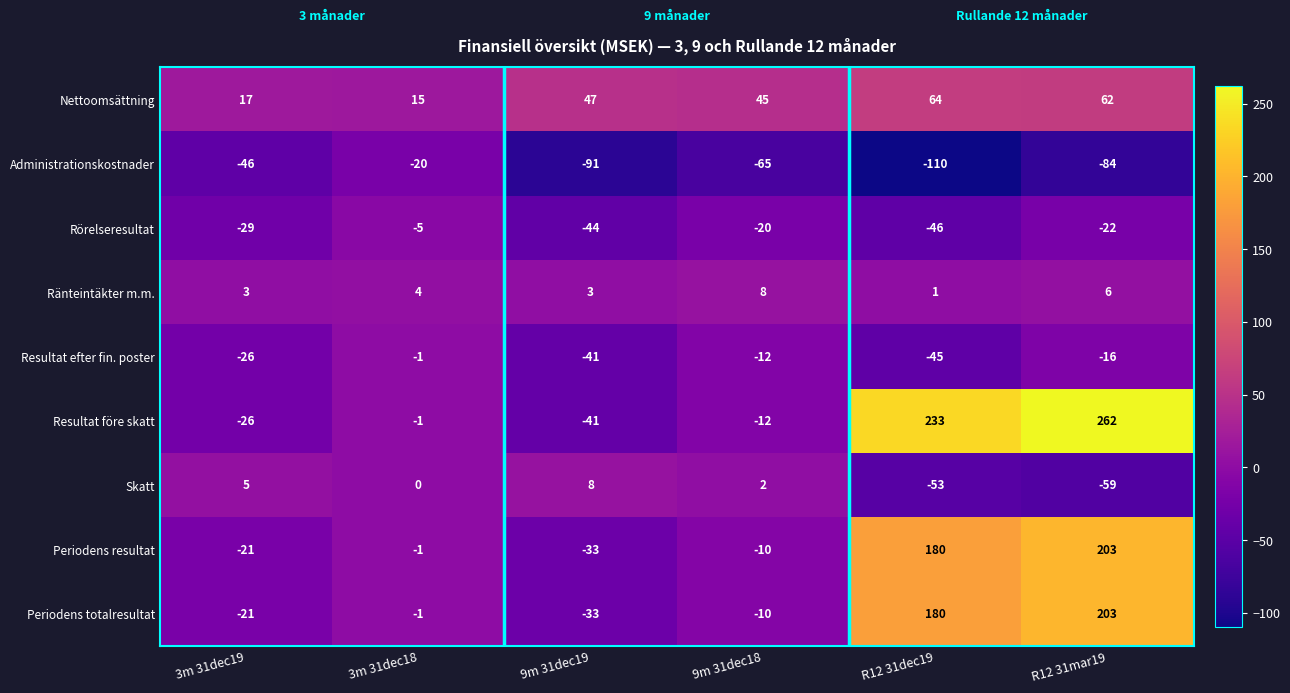

List the labels in order of Resultat efter fin. poster value, smallest first.

R12 31dec19, 9m 31dec19, 3m 31dec19, R12 31mar19, 9m 31dec18, 3m 31dec18